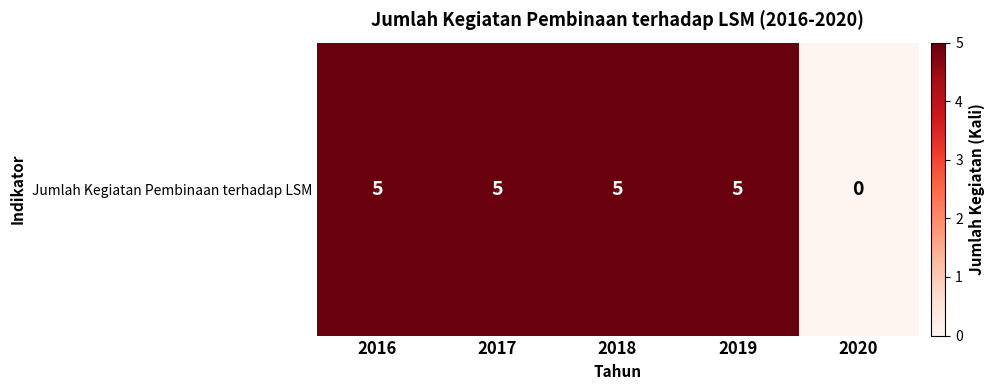

Count the number of data series in this chart.

1